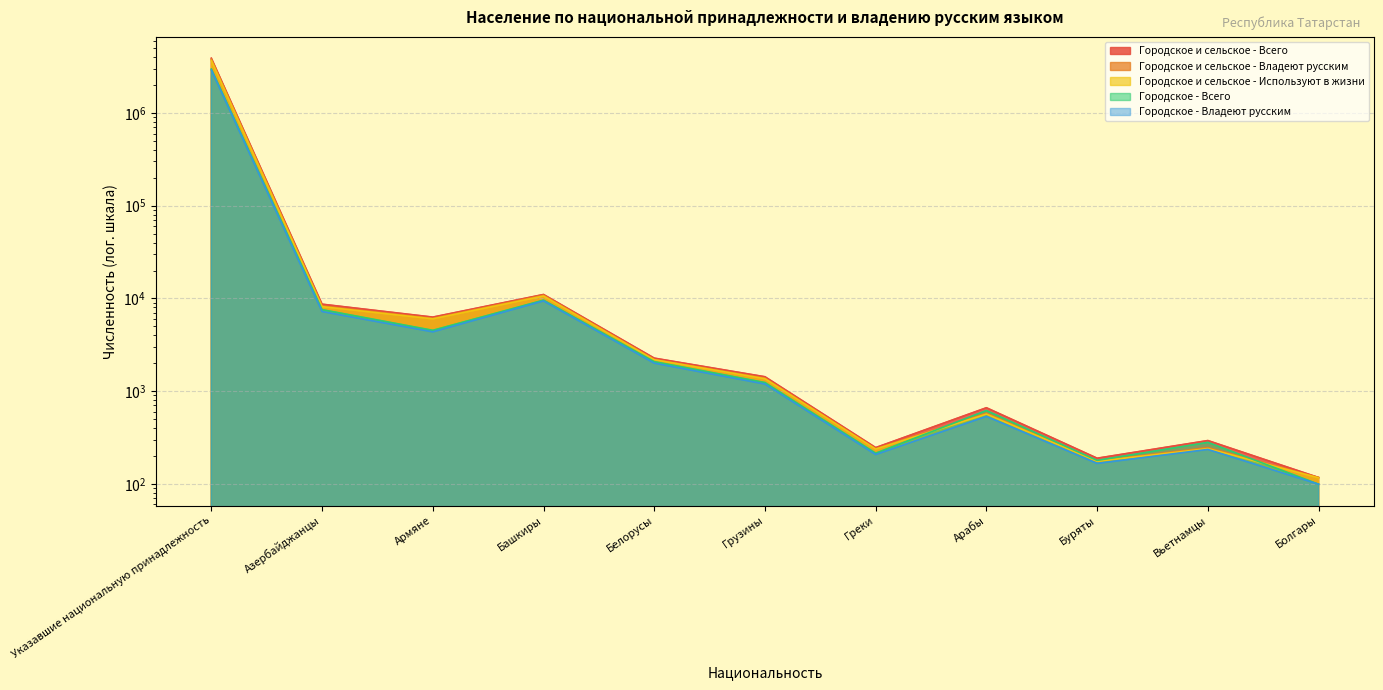

What is the minimum value for Городское и сельское - Используют в жизни?

116